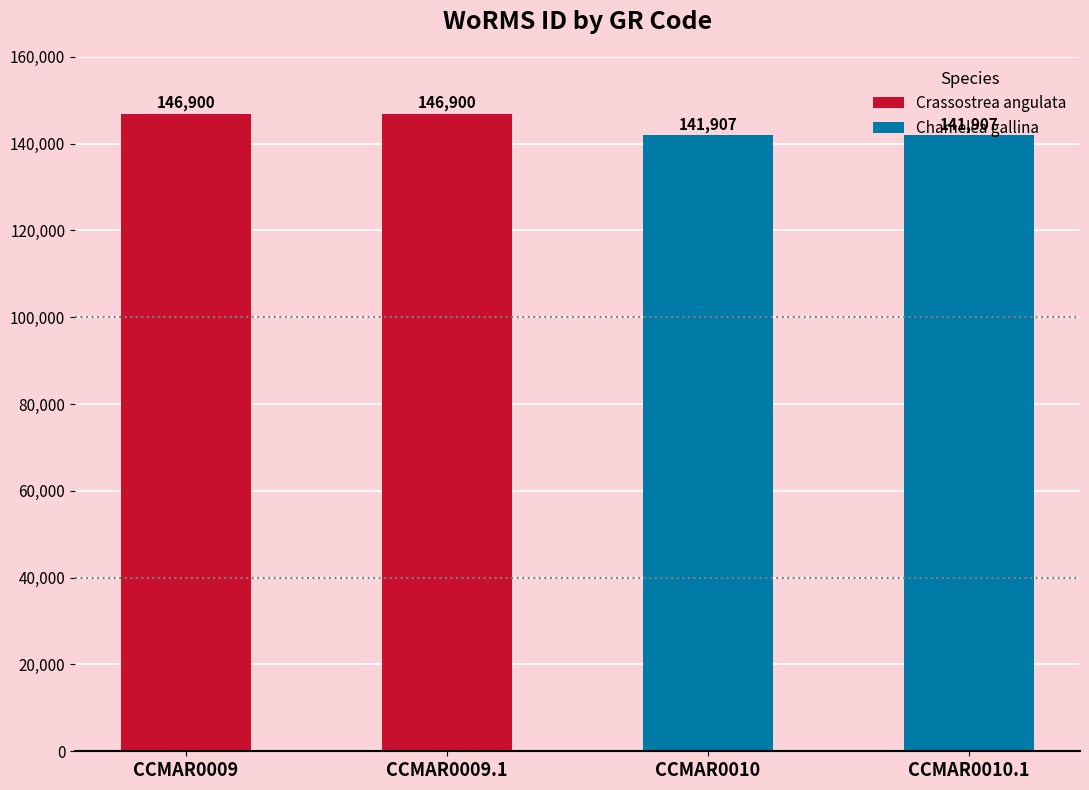

What is the difference between the maximum and minimum values?

4993